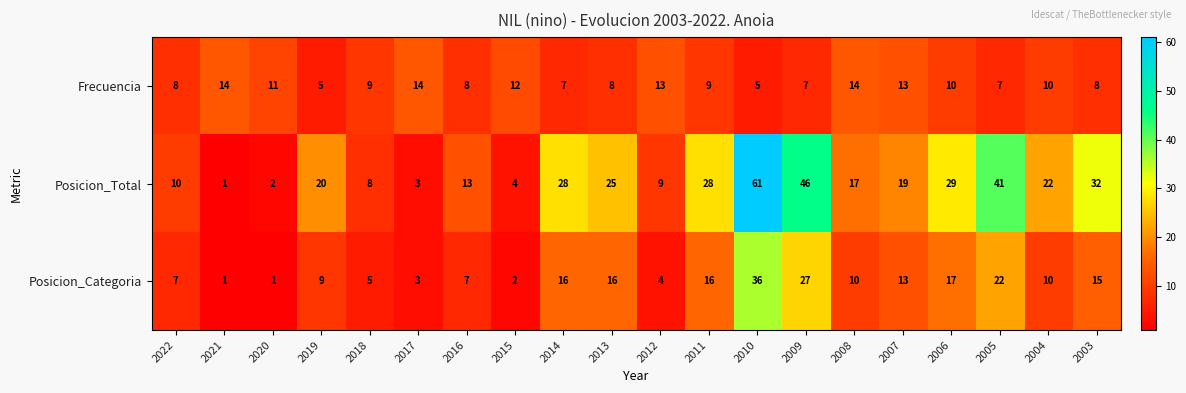

At 2018, list the series in order from largest to smallest.

Frecuencia, Posicion_Total, Posicion_Categoria